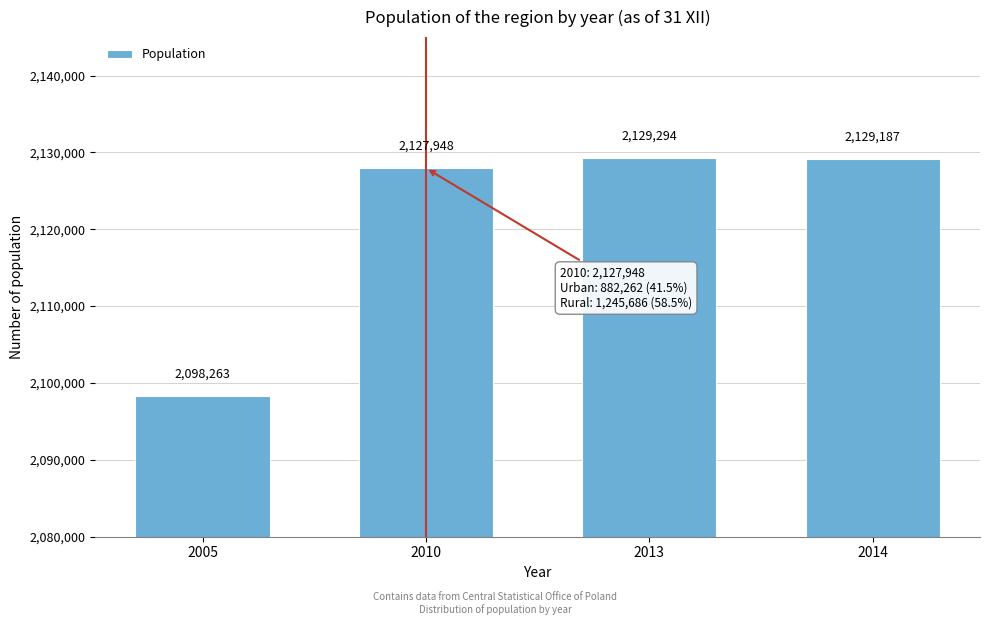

Reading left to right, list all the values displayed in this chart.

2005=2098263	2010=2127948	2013=2129294	2014=2129187